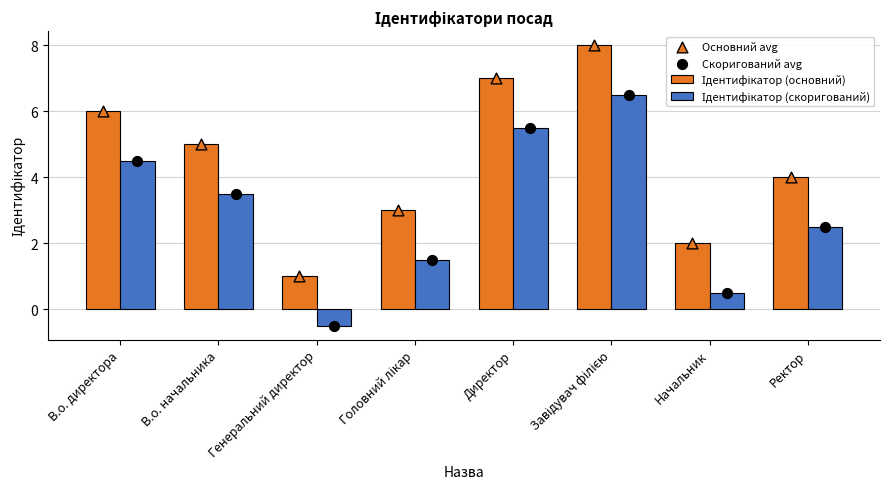

Which series has the largest Y range (max minus min)?

Ідентифікатор (основний)